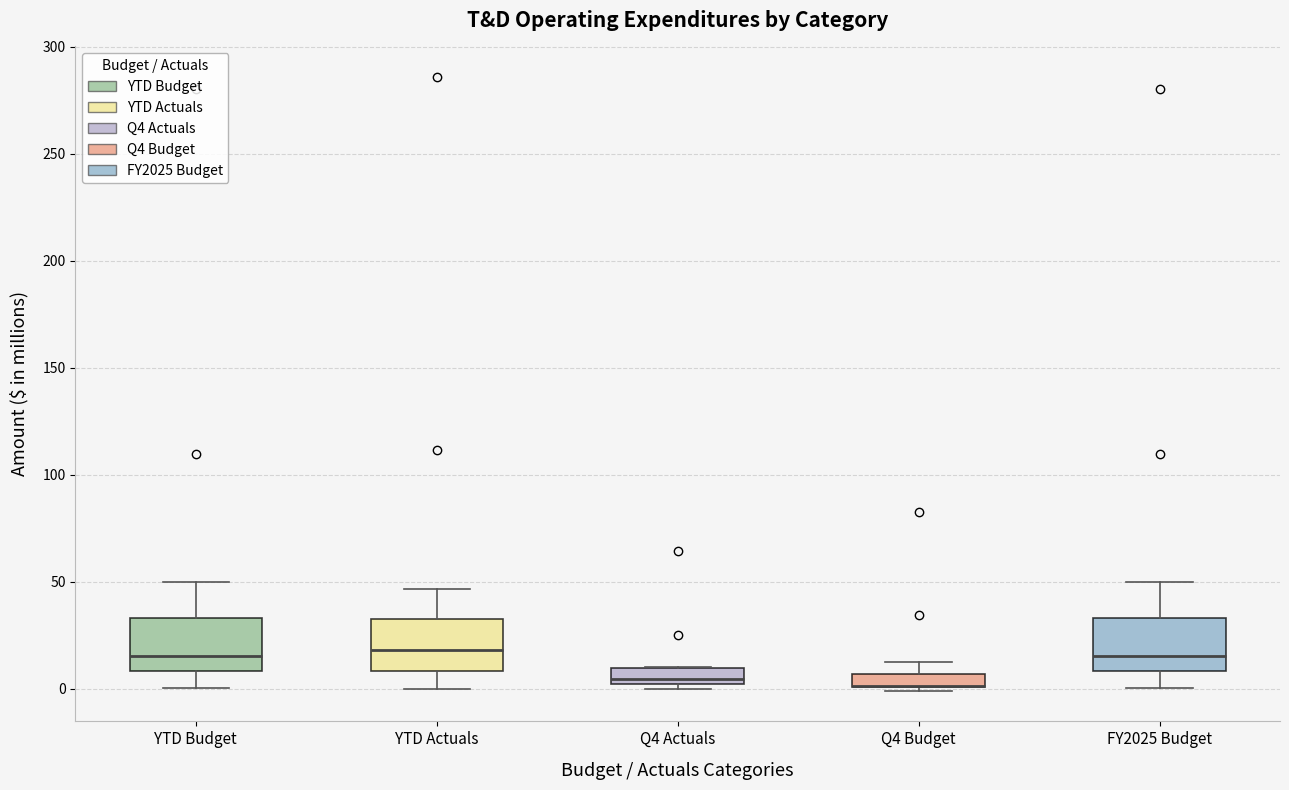

Where does the median line of the box for YTD Actuals sit on the y-axis? The values are not printed on the chart, so give them approximately, as read against the axis.

20